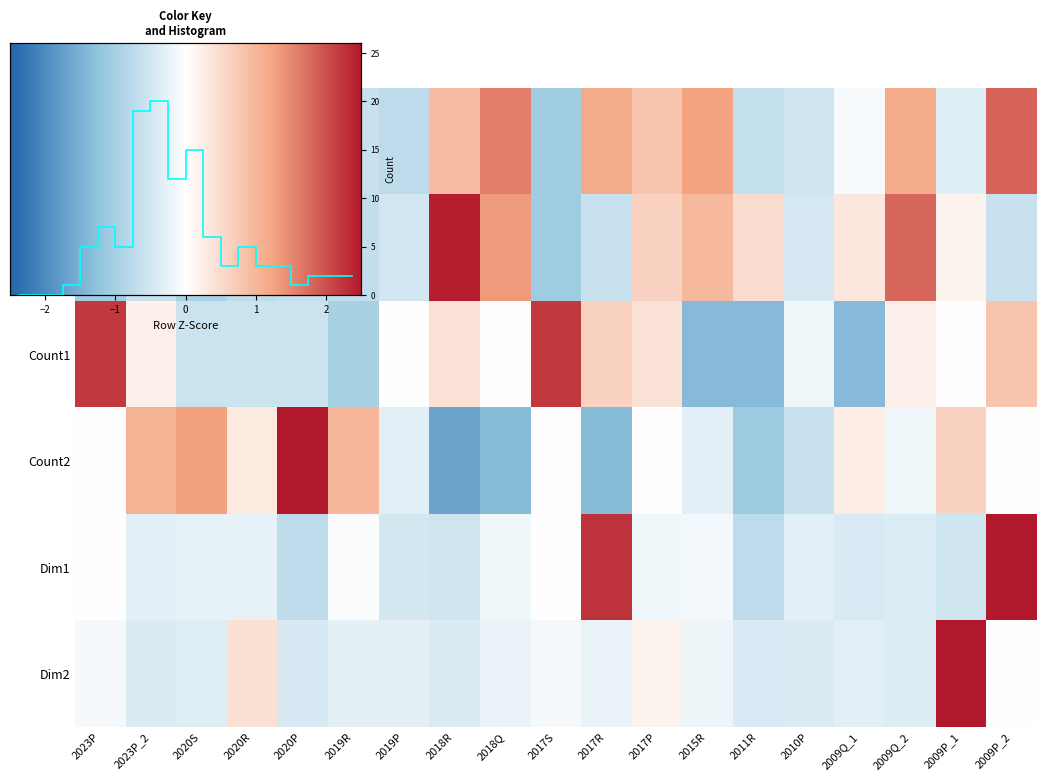

What is the minimum value shown in the chart?

-1.4